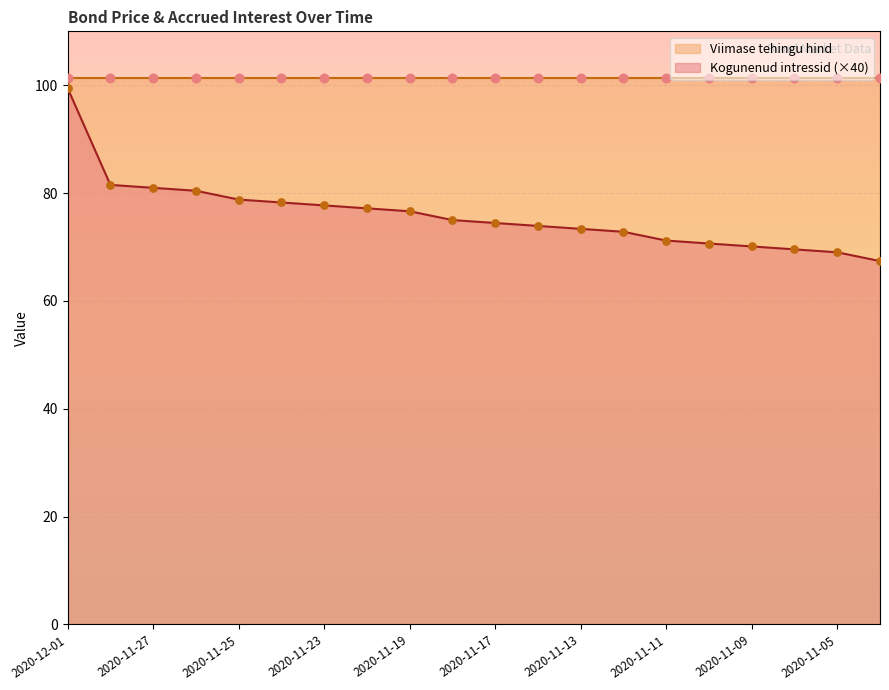

What is the change in value from 2020-11-30 to 2020-11-25?

-2.7